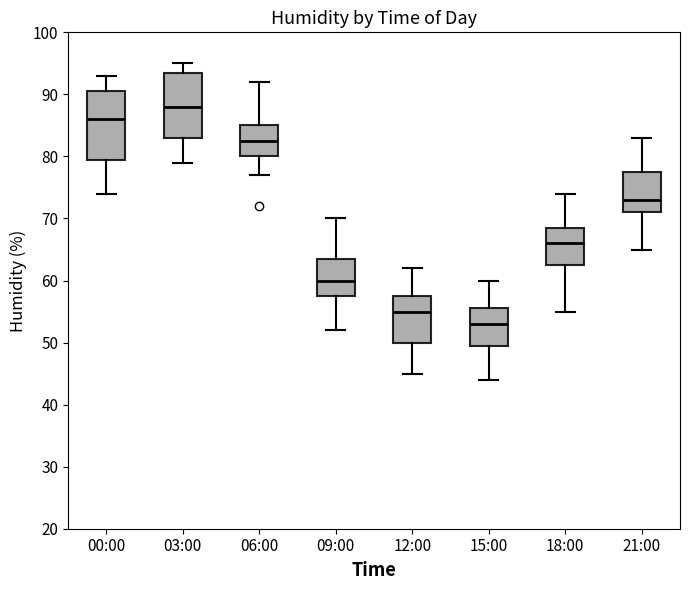

Reading left to right, read every box against the y-axis: the position of its median line, the range the box covers, and the ends of its whiskers. The values are not printed on the chart, so give them approximately, as read against the axis.

00:00: median 86, box 80 to 91, whiskers 74 to 93
03:00: median 88, box 83 to 94, whiskers 79 to 95
06:00: median 83, box 80 to 85, whiskers 77 to 92
09:00: median 60, box 58 to 64, whiskers 52 to 70
12:00: median 55, box 50 to 58, whiskers 45 to 62
15:00: median 53, box 50 to 56, whiskers 44 to 60
18:00: median 66, box 63 to 69, whiskers 55 to 74
21:00: median 73, box 71 to 78, whiskers 65 to 83